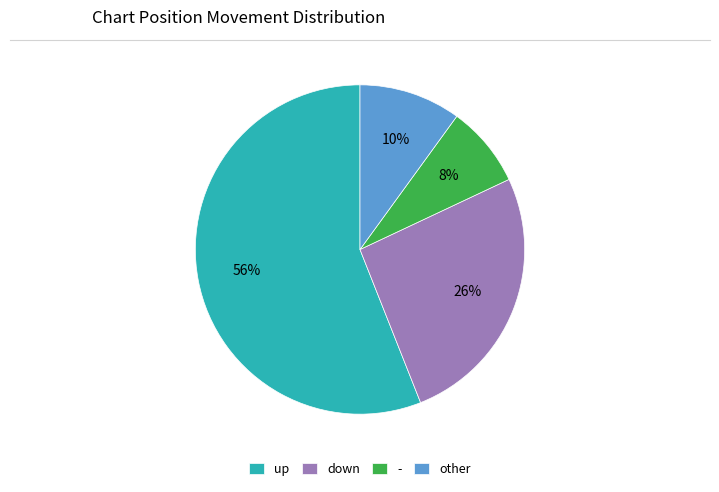

What percentage is the up slice, to the nearest percent?

56%